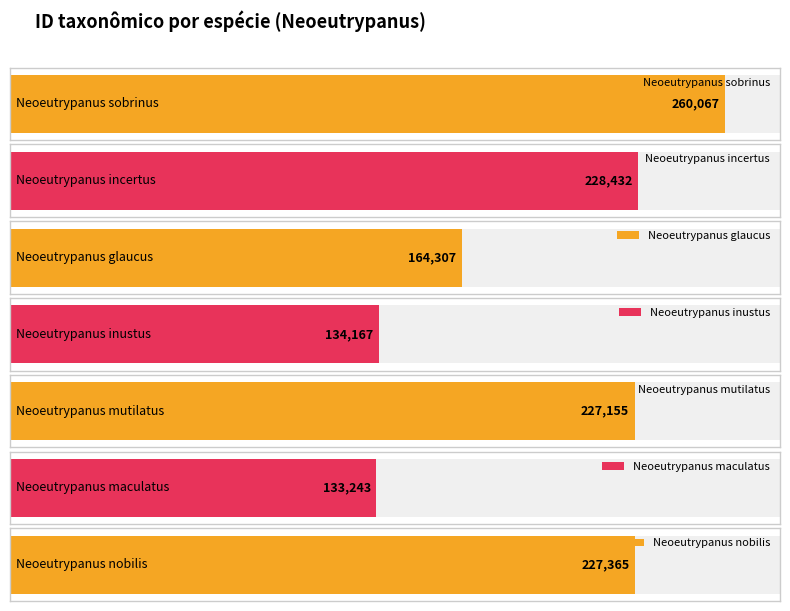

Reading right to left, transcribe all the data shown in this chart.

227365	133243	227155	134167	164307	228432	260067